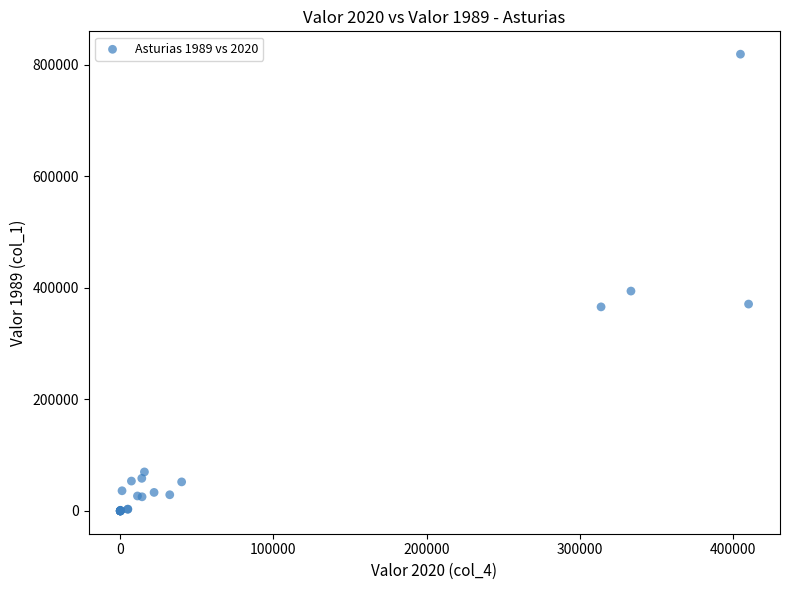

What Y value in the scatter plot is closest to 409637?

394316.0